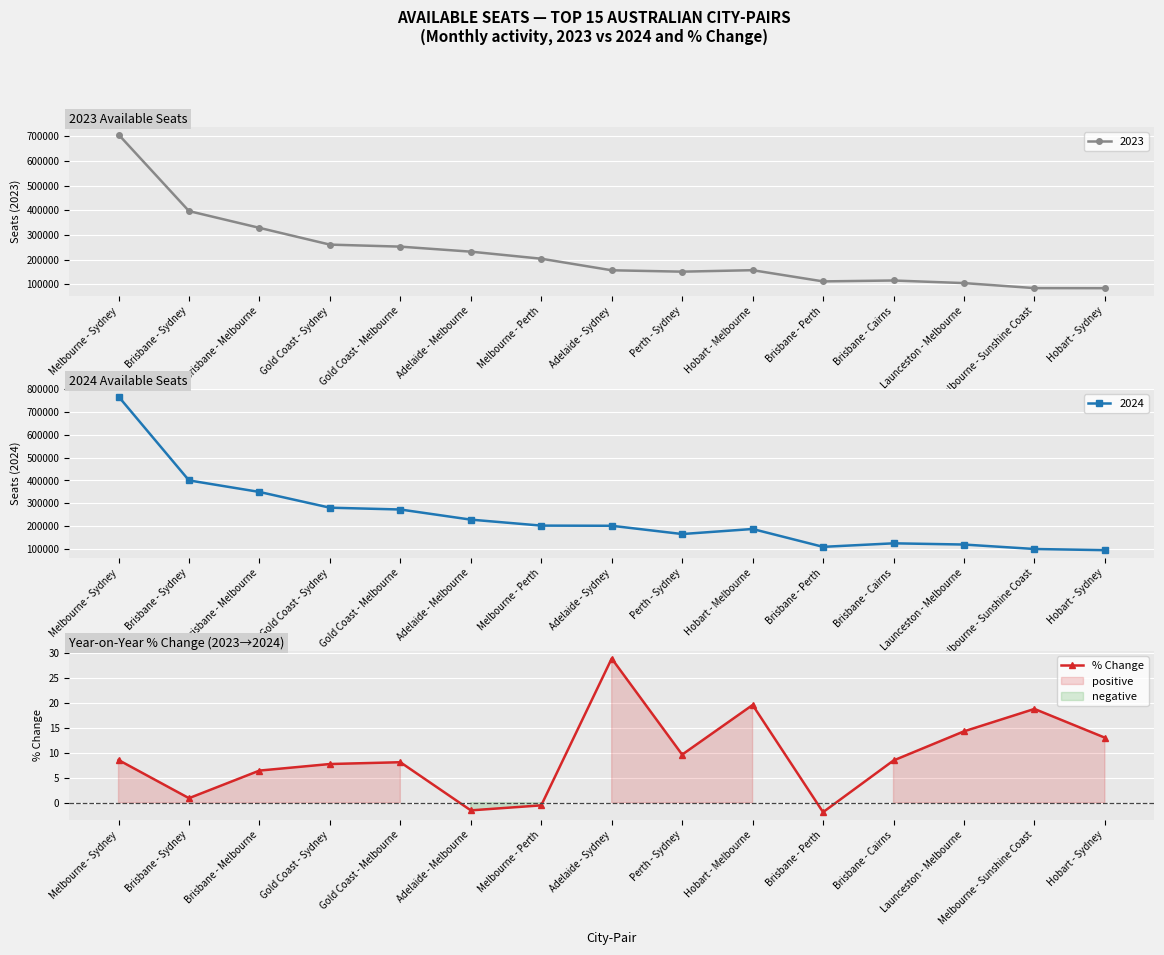

Reading left to right, extract all data points from this chart.

8.5	0.9	6.4	7.7	8.1	-1.5	-0.5	28.8	9.6	19.6	-1.9	8.5	14.3	18.8	13.0